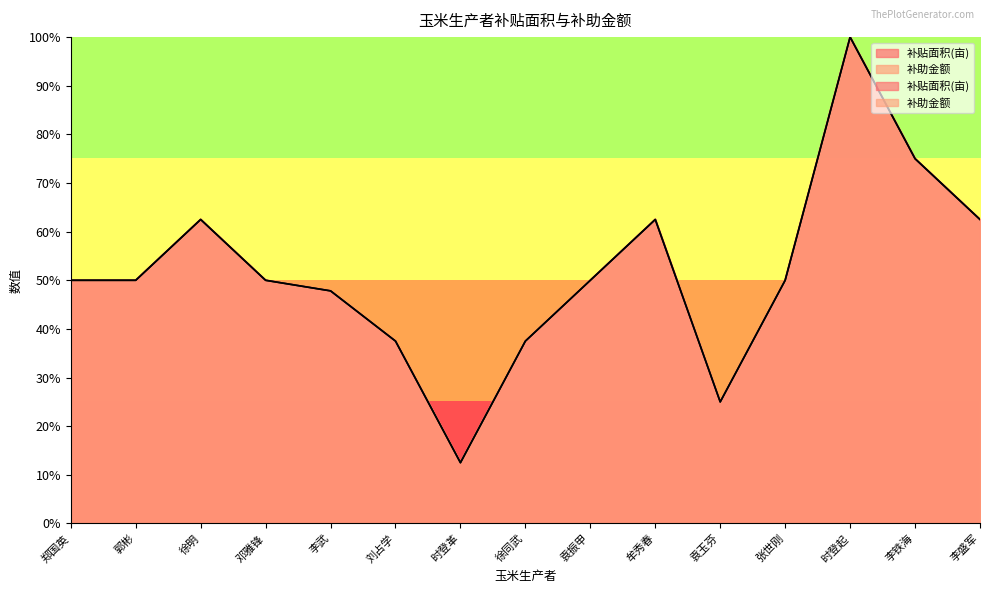

At which category is the sum across all series the highest?

时登起